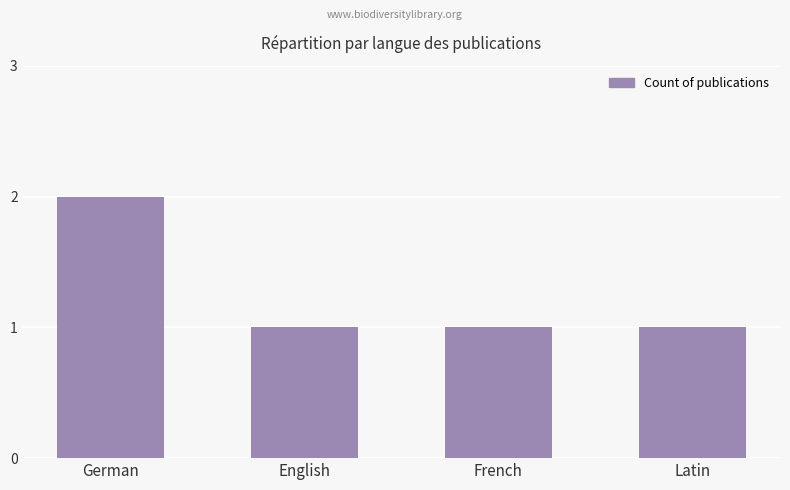

Approximately how many times larger is the value at German compared to English?

2.0